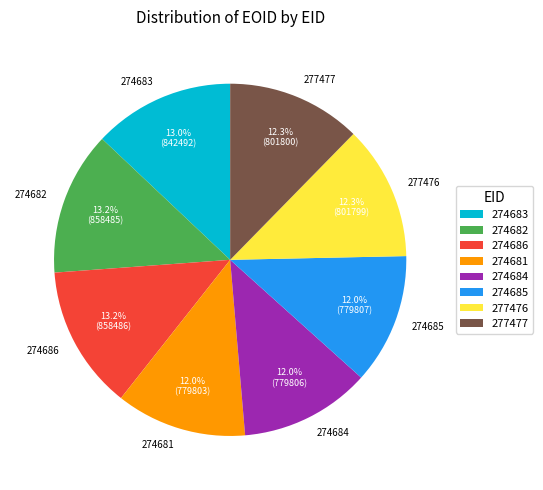

What percentage do 274684 and 274686 together represent?

25.2%